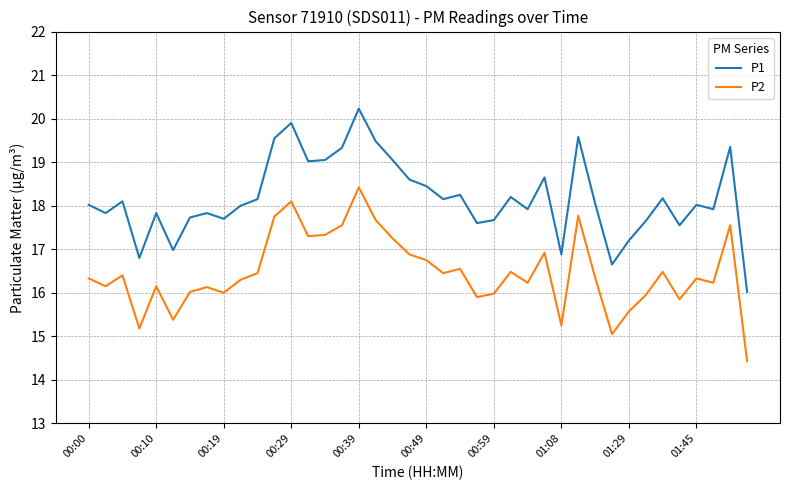

Which series has the widest spread of values?

P1